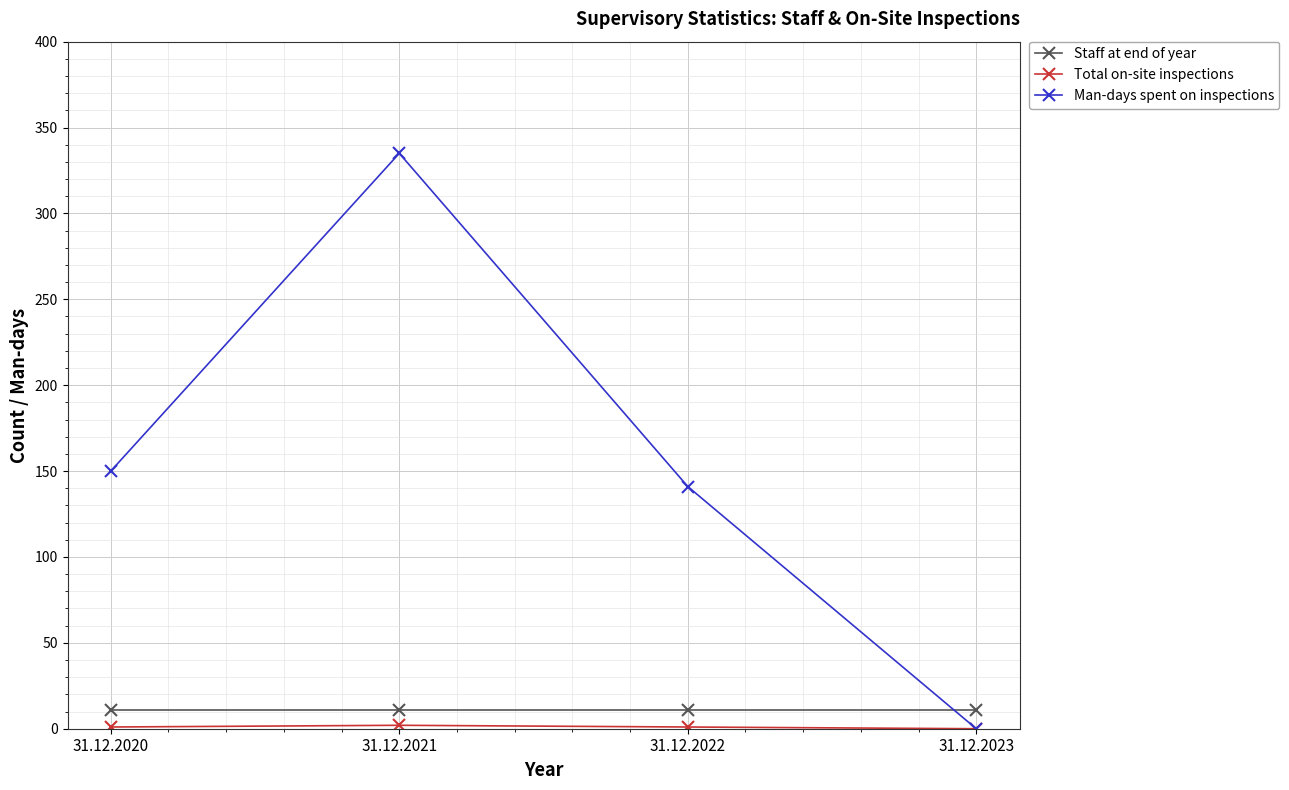

Which series has the largest total across all categories?

Man-days spent on inspections